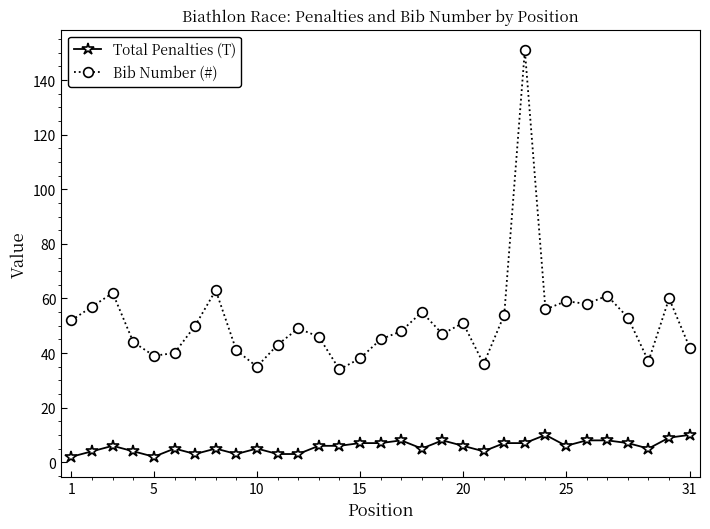

What is the sum of all Total Penalties (T) values?

179